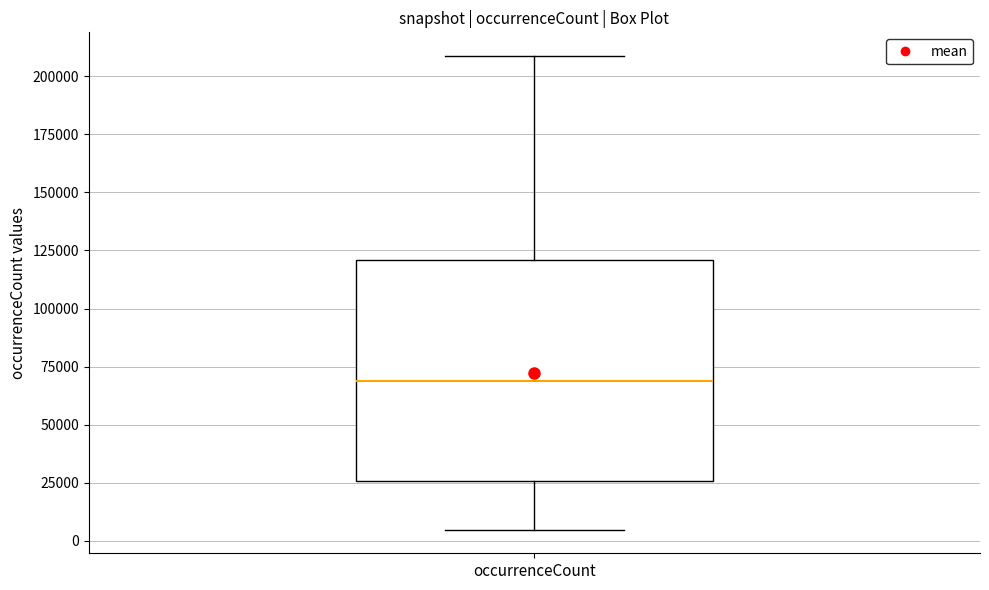

Where is the lower edge of the box for occurrenceCount on the y-axis? The values are not printed on the chart, so give them approximately, as read against the axis.

25000